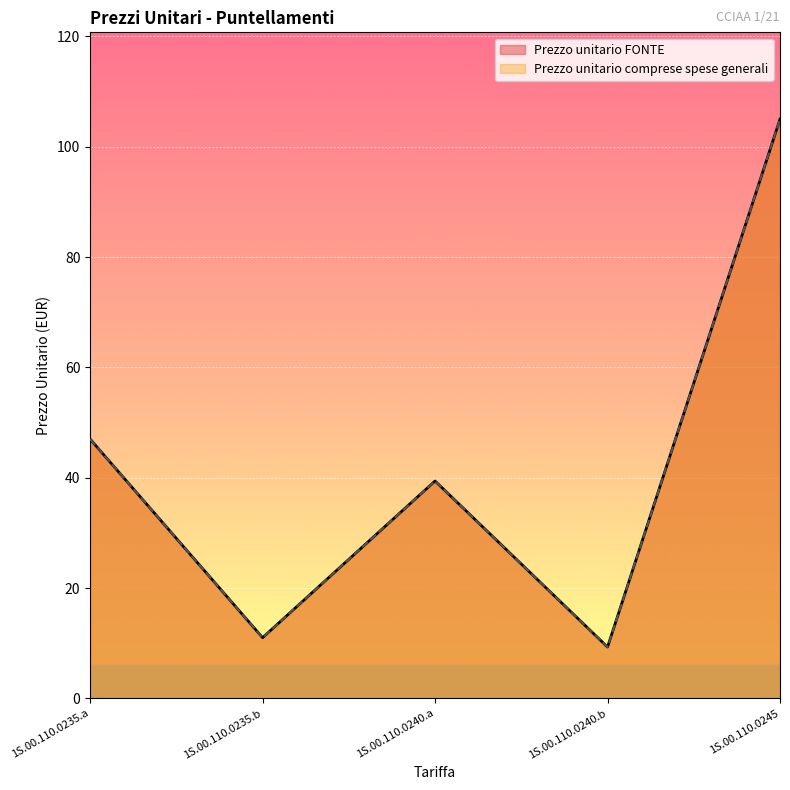

At which label is Prezzo unitario FONTE closest to 57?

1S.00.110.0235.a